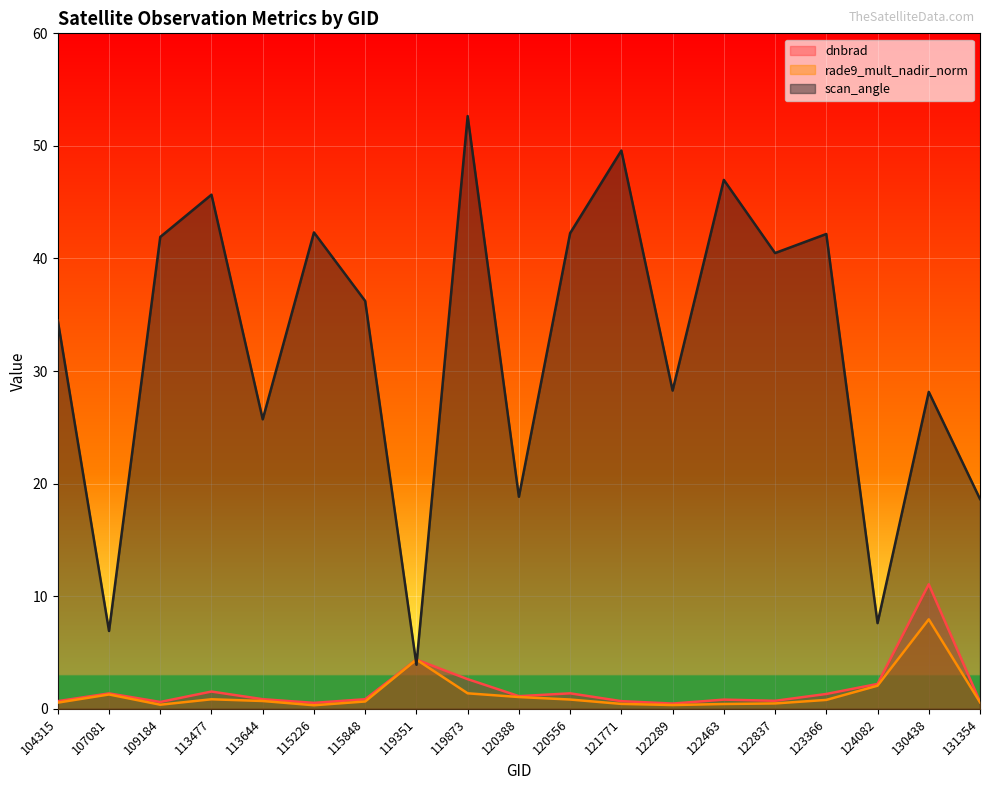

Which category has the highest value in the rade9_mult_nadir_norm series?

130438